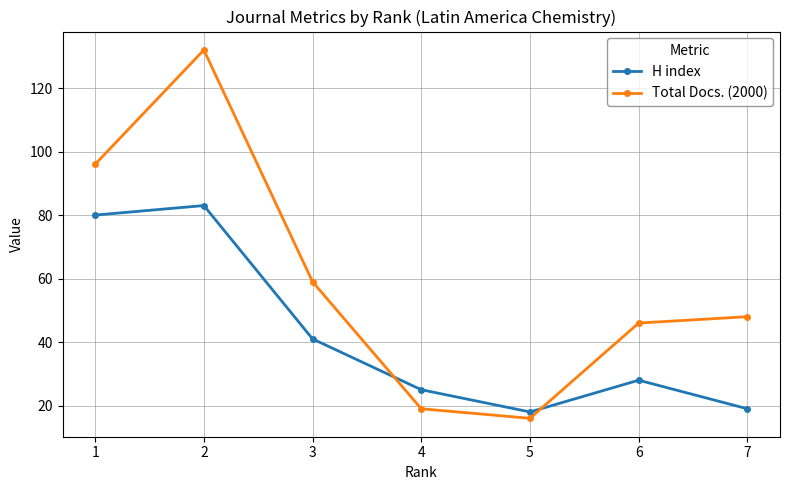

Which label corresponds to the largest value in the chart?

2